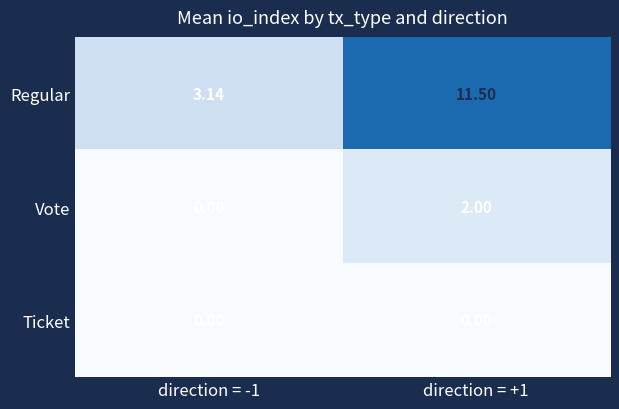

Which series has the widest spread of values?

Regular